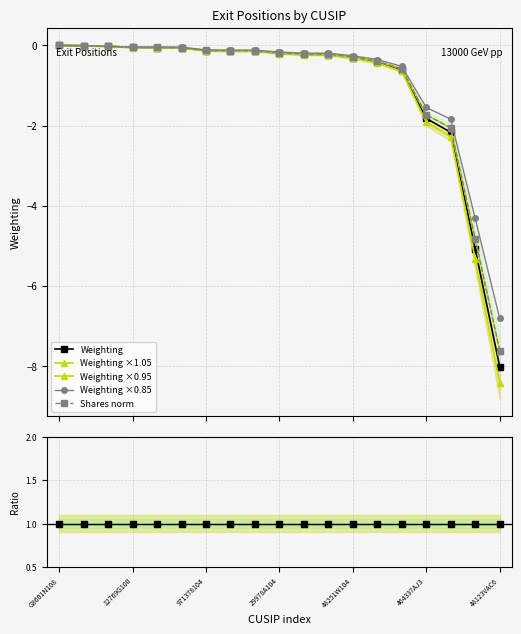

What is the label of the 2nd point from the right?

17